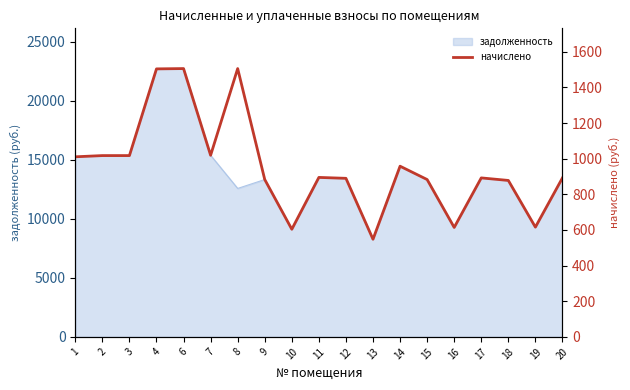

What is the maximum value for задолженность?

22726.8